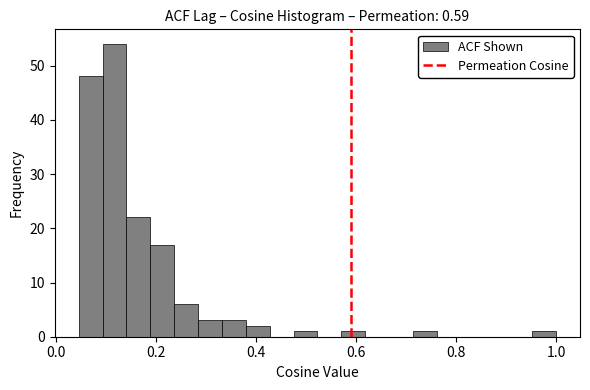

Around what value on the x-axis is the tallest bar? Give the approximate position of its centre, as read against the axis.

0.12